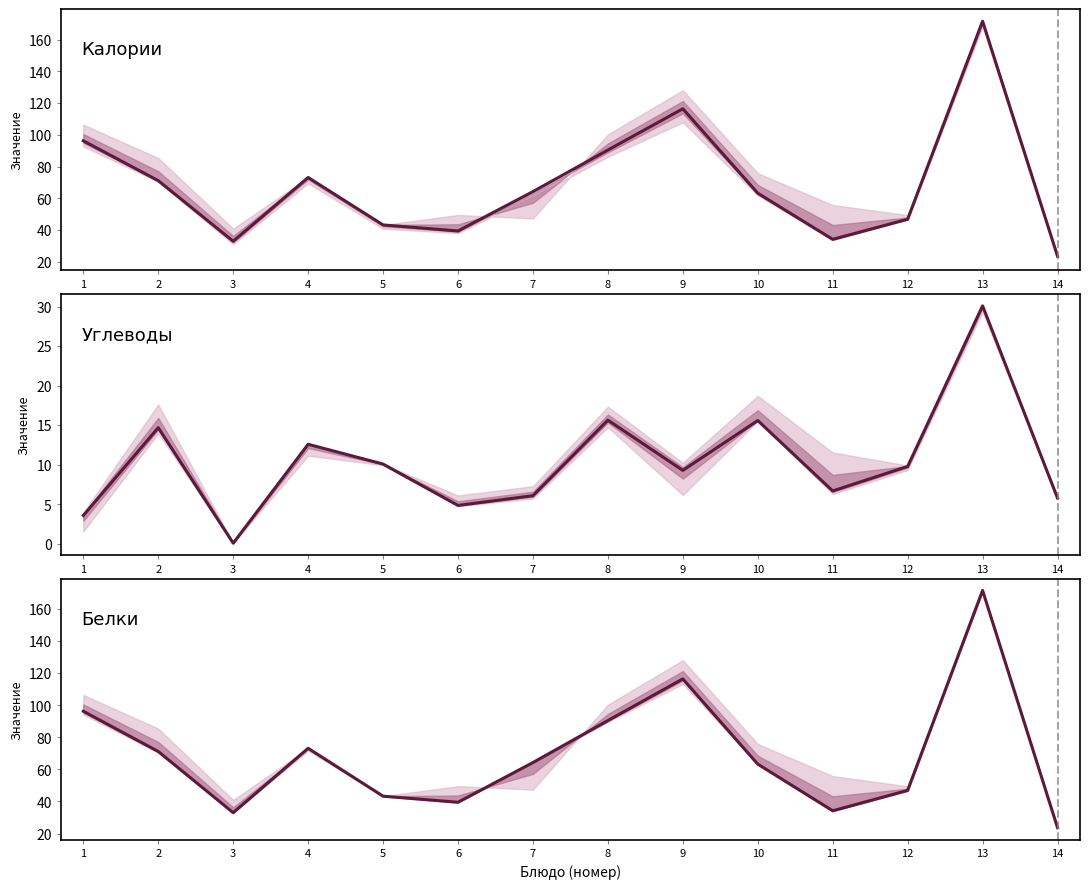

The value at 8 is 155.9. True or false?

False